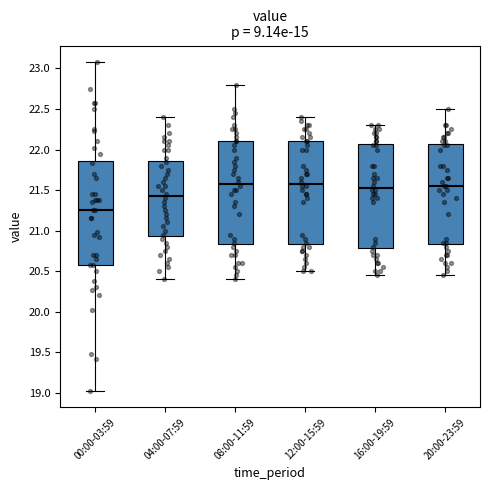

Reading left to right, transcribe this box plot: for each box, give where its median line is, the range the box spans, and where its two whiskers end, as read against the y-axis. The values are not printed on the chart, so give them approximately, as read against the axis.

00:00-03:59: median 21.25, box 20.60 to 21.85, whiskers 19.00 to 23.10
04:00-07:59: median 21.45, box 20.95 to 21.85, whiskers 20.40 to 22.40
08:00-11:59: median 21.60, box 20.85 to 22.10, whiskers 20.40 to 22.80
12:00-15:59: median 21.60, box 20.85 to 22.10, whiskers 20.50 to 22.40
16:00-19:59: median 21.55, box 20.80 to 22.05, whiskers 20.45 to 22.30
20:00-23:59: median 21.55, box 20.85 to 22.05, whiskers 20.45 to 22.50